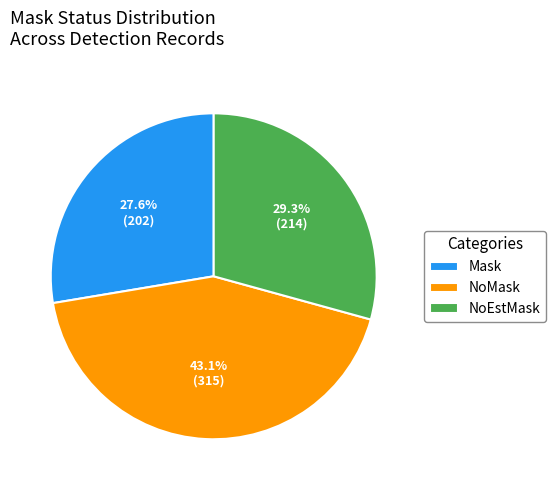

How many segments does this pie chart have?

3